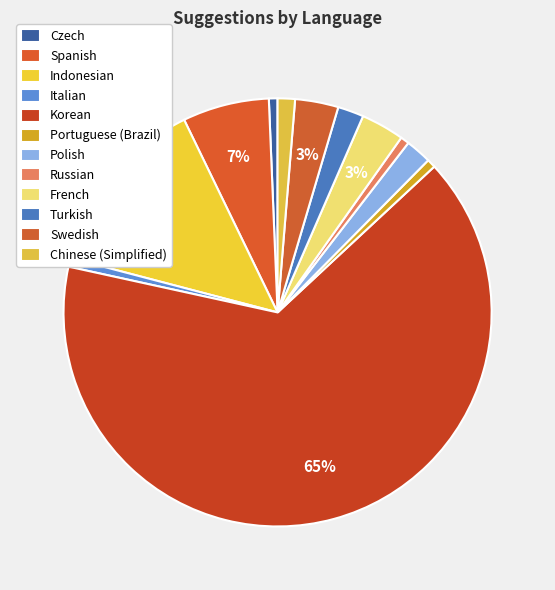

How much of the chart is everything except Czech?

99.3%